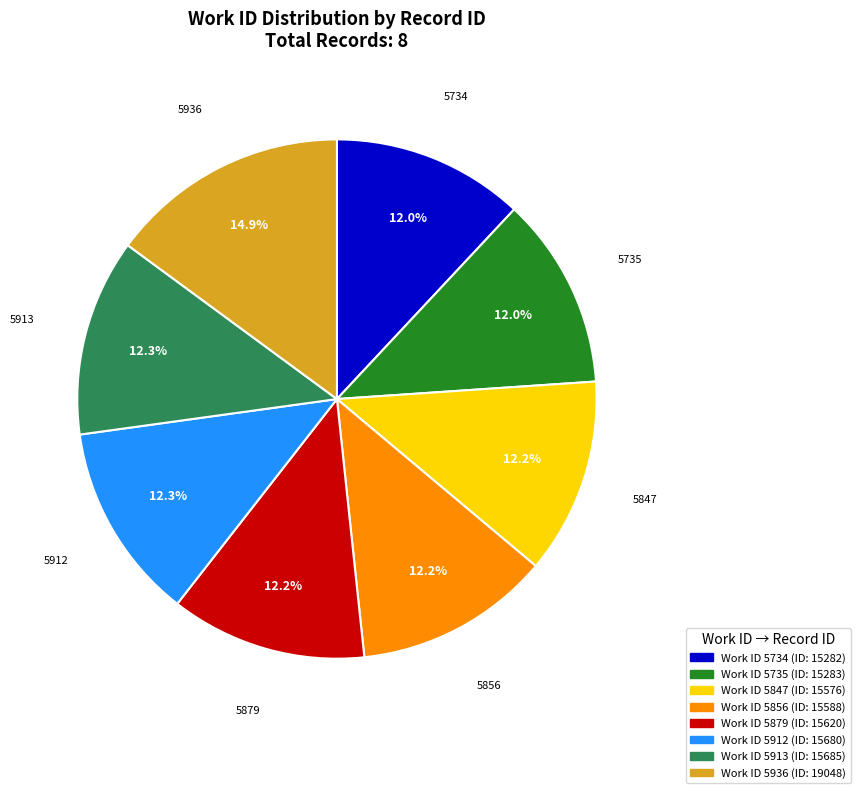

How many slices are in this pie chart?

8